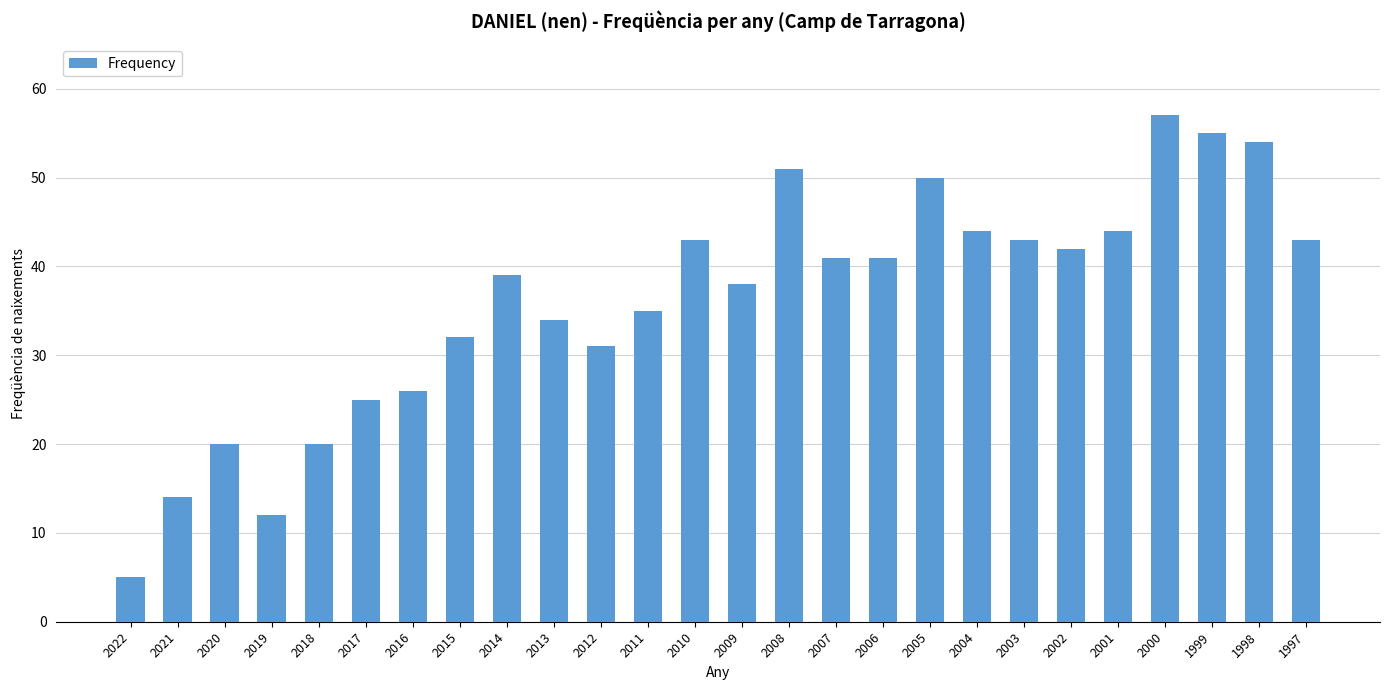

What is the minimum value shown in the chart?

5